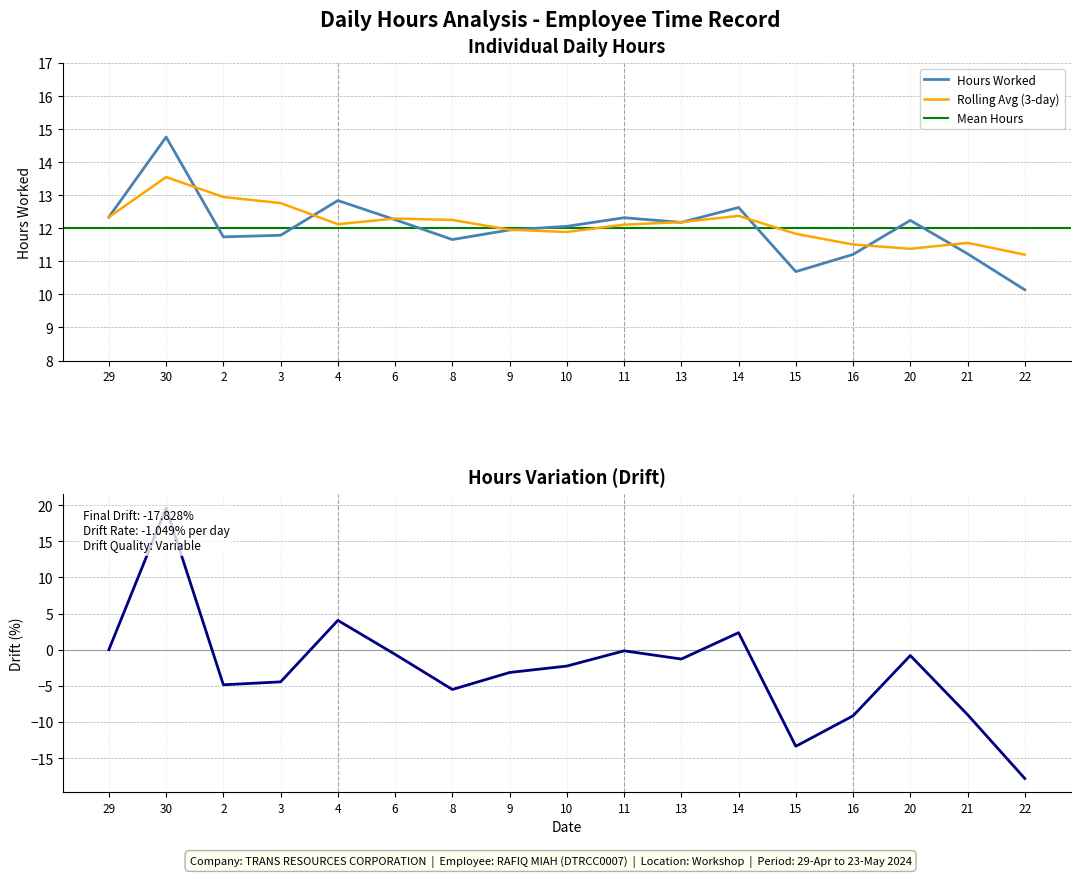

Reading left to right, transcribe all the data shown in this chart.

29=12.3	30=14.8	2=11.7	3=11.8	4=12.8	6=12.3	8=11.7	9=11.9	10=12.1	11=12.3	13=12.2	14=12.6	15=10.7	16=11.2	20=12.2	21=11.2	22=10.1